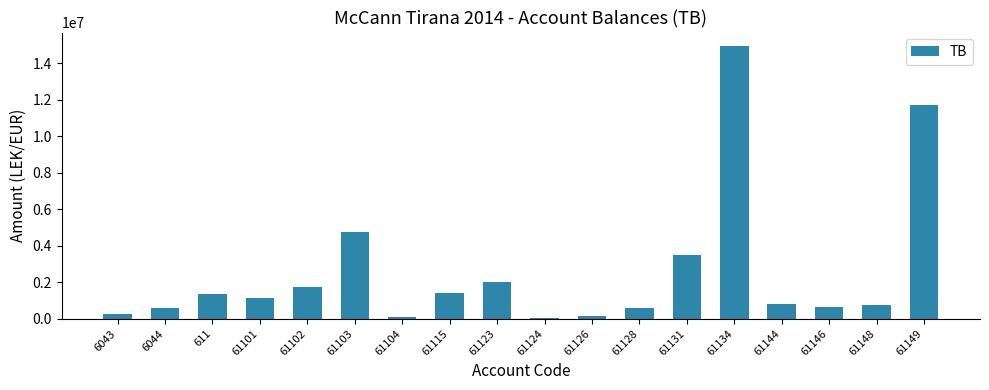

Are the bars horizontal?

No